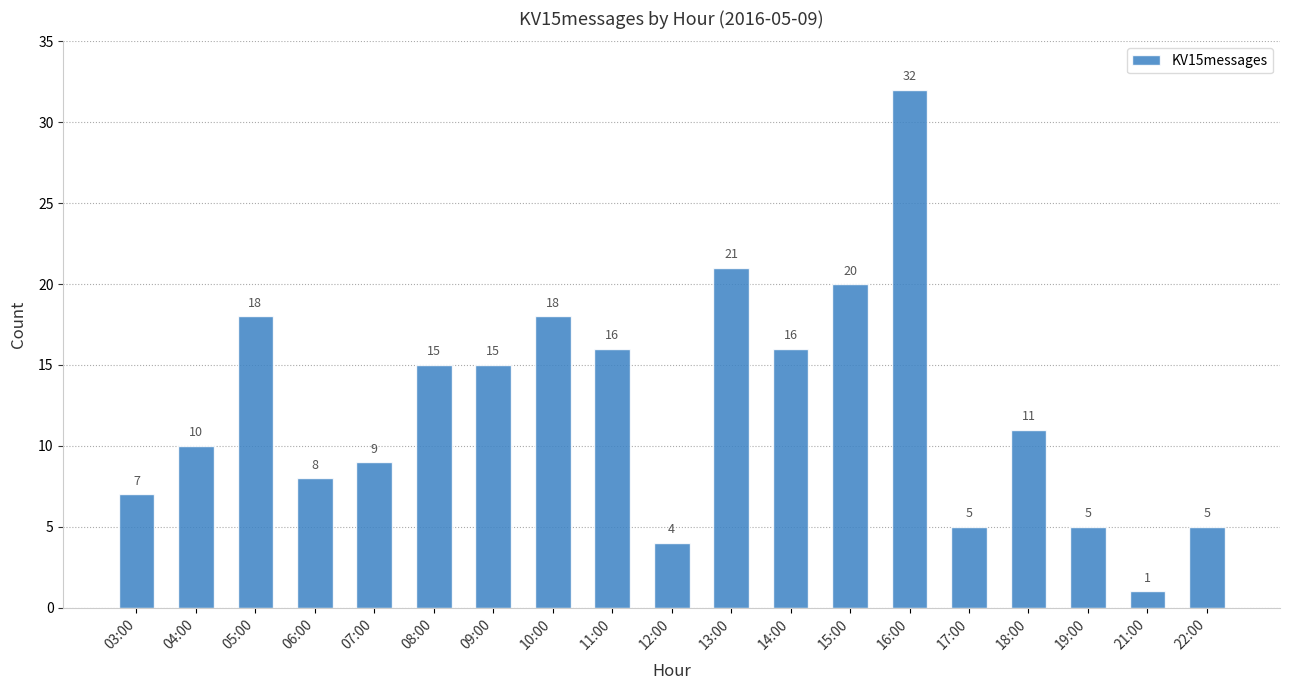

What is the minimum value shown in the chart?

1